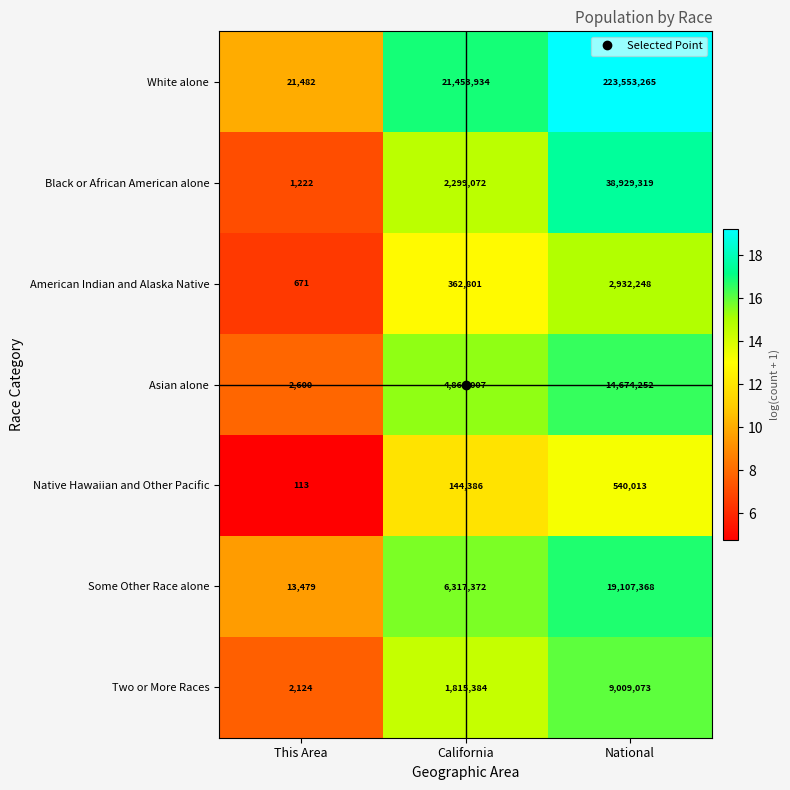

List the series in order of their peak value, lowest first.

Native Hawaiian and Other Pacific, American Indian and Alaska Native, Two or More Races, Asian alone, Some Other Race alone, Black or African American alone, White alone